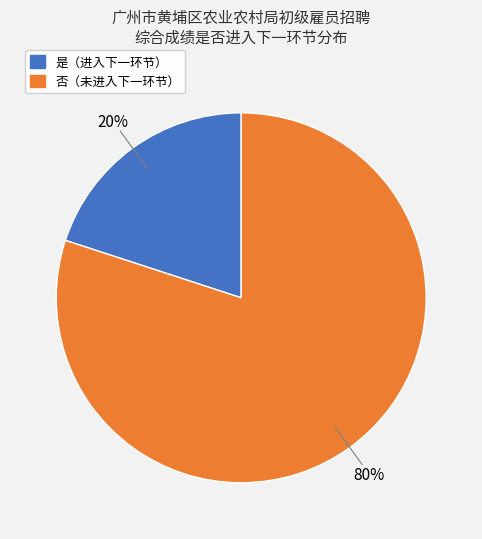

Count the number of slices in the pie.

2